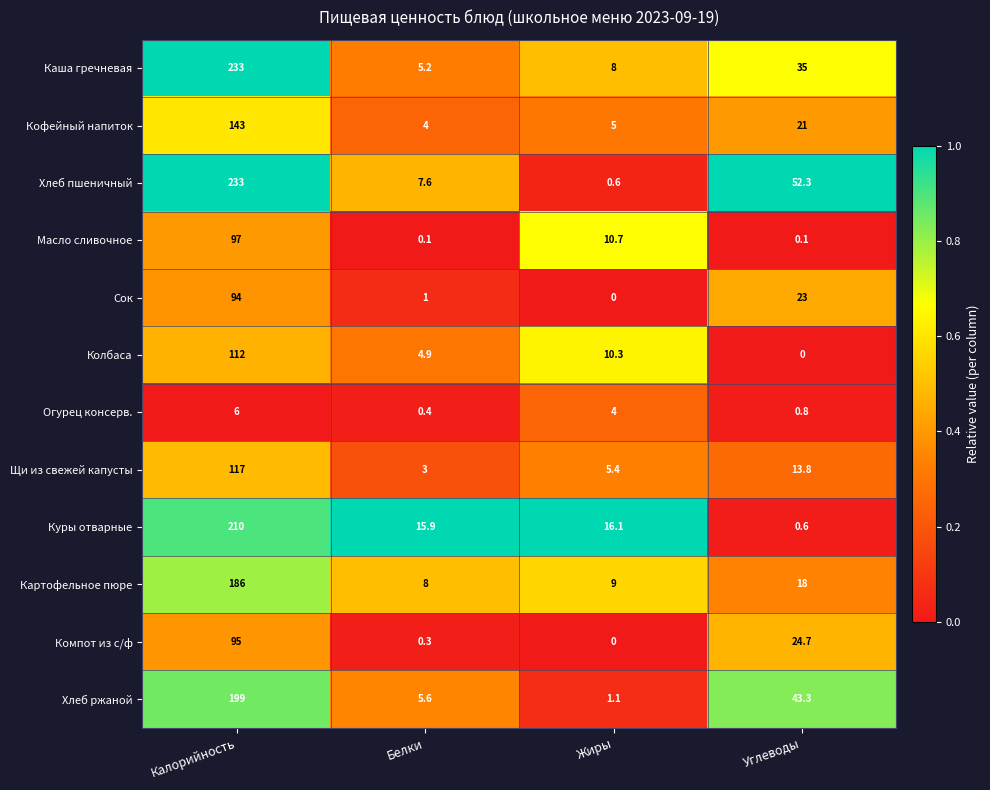

At Углеводы, list the series in order from largest to smallest.

Хлеб пшеничный, Хлеб ржаной, Каша гречневая, Компот из с/ф, Сок, Кофейный напиток, Картофельное пюре, Щи из свежей капусты, Огурец консерв., Куры отварные, Масло сливочное, Колбаса